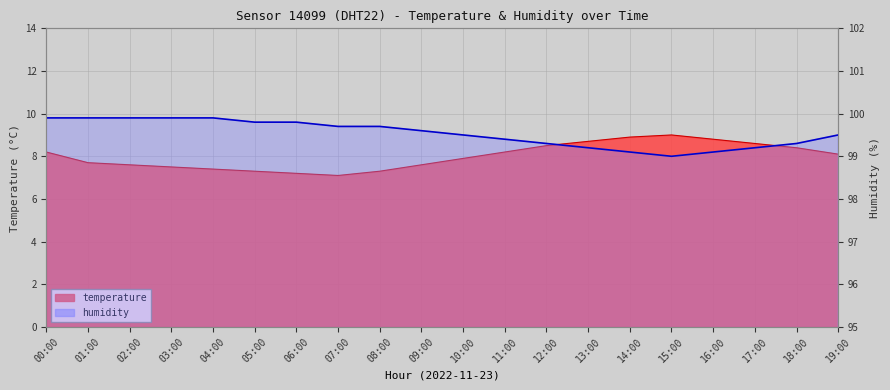

Where is humidity nearest to the value 99?

15:00